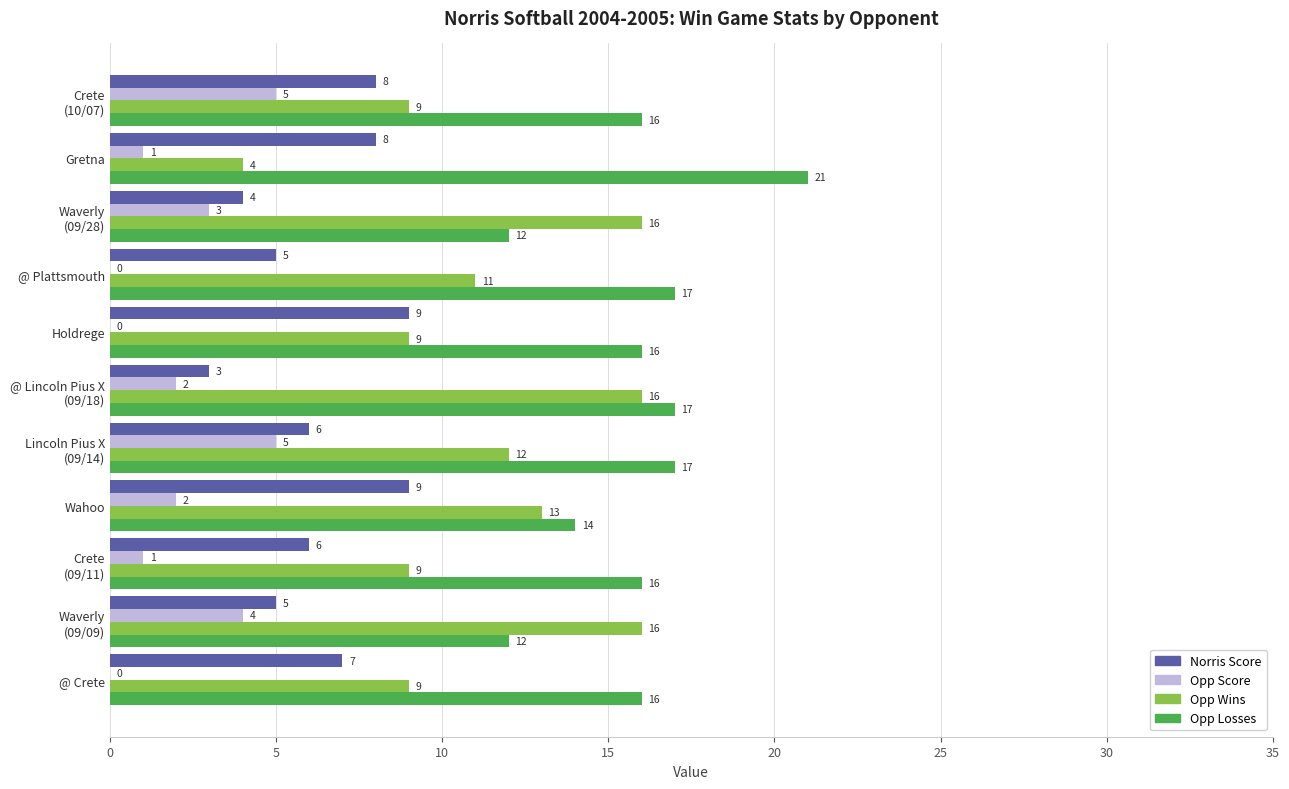

How many distinct data groups are displayed?

4